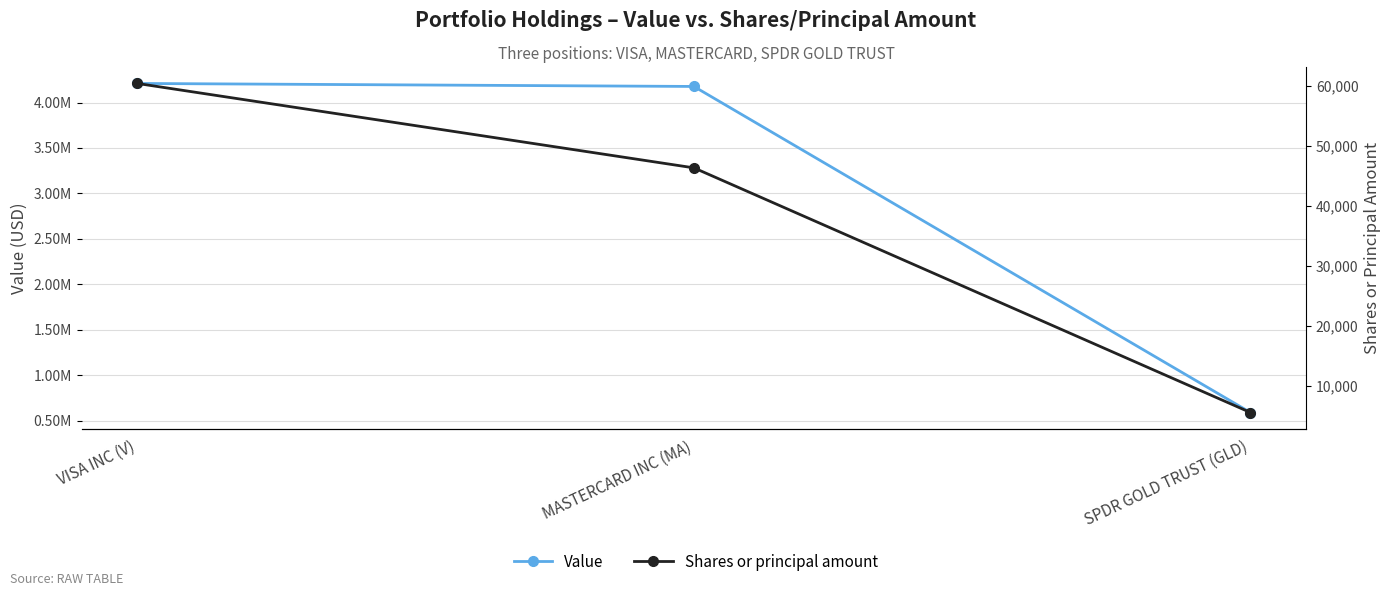

List the series in order of their peak value, highest first.

Value, Shares or principal amount